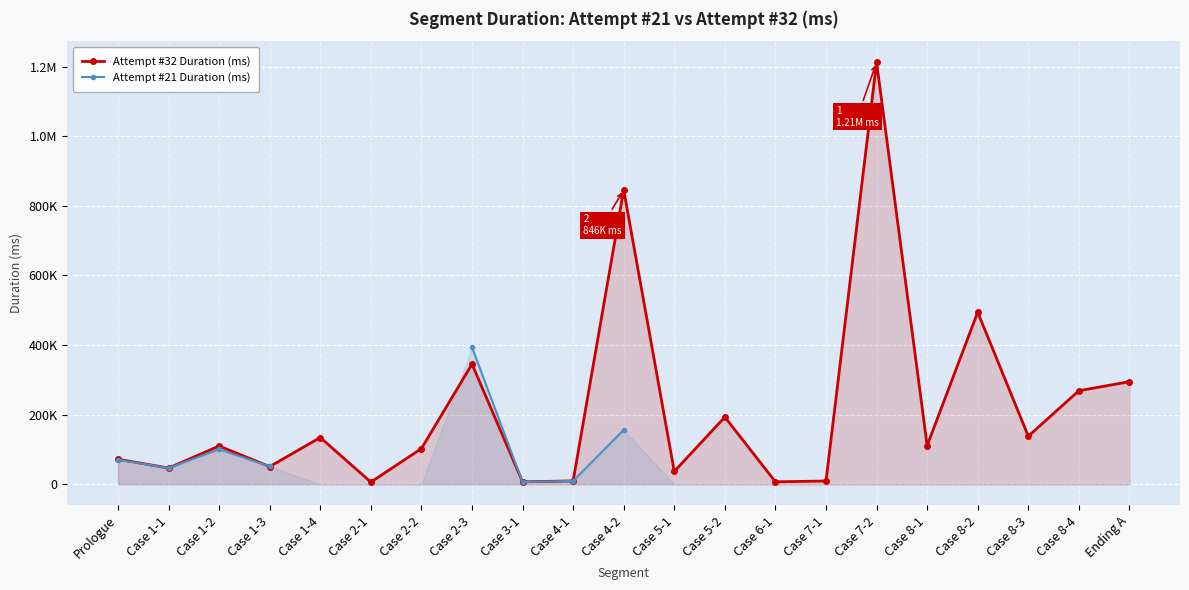

True or false: Attempt #21 Duration (ms) has a value of 16674.8 at Case 4-1.

False